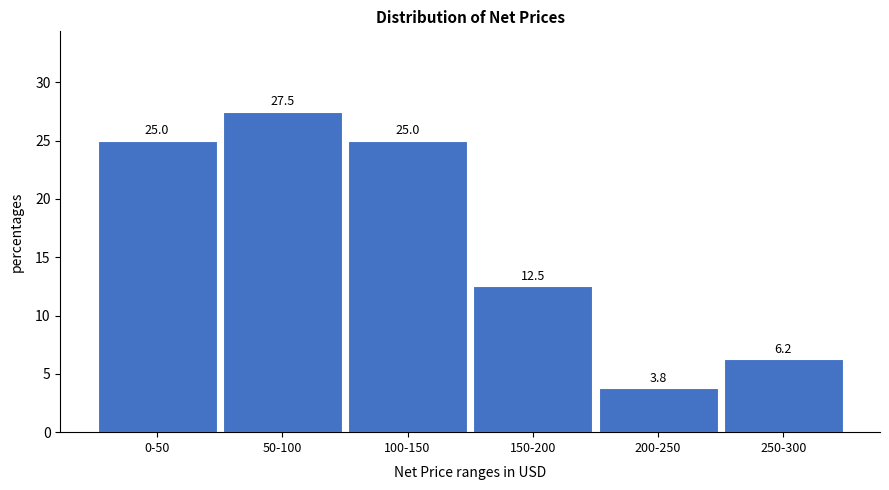

What is the sum of the values at 200-250 and 250-300?

10.0